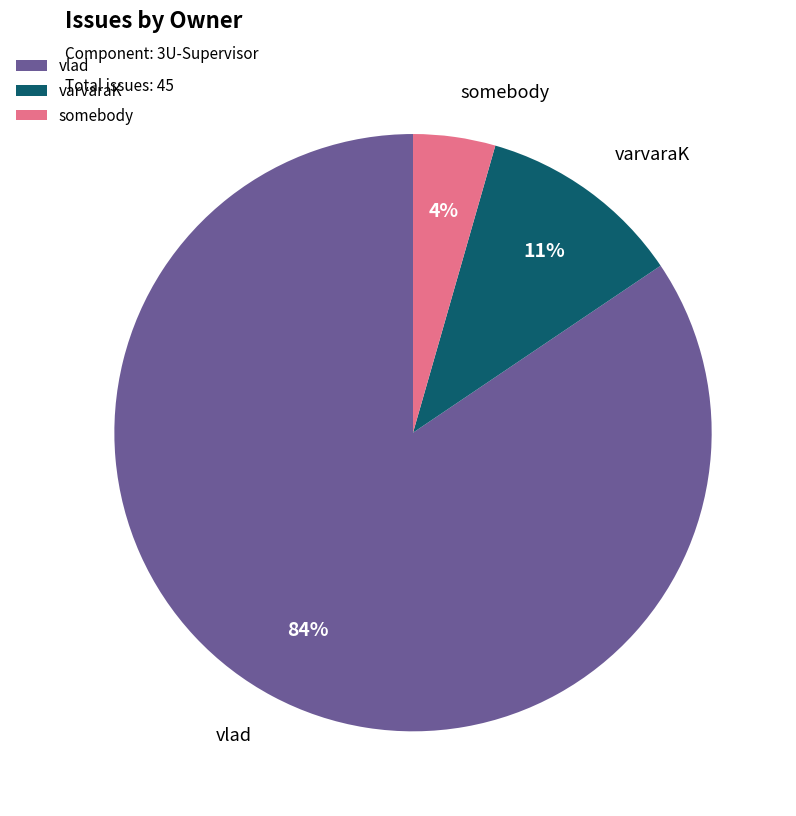

What is the largest slice in the pie chart?

vlad